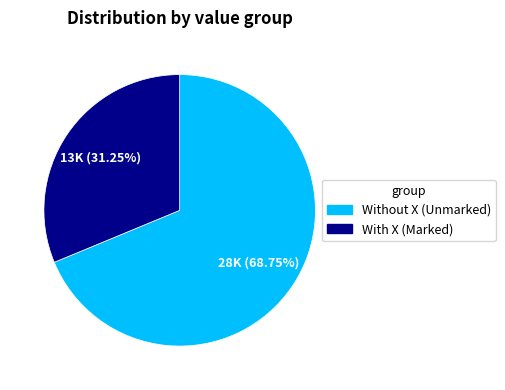

Which category has the biggest portion of the pie?

Without X (Unmarked)